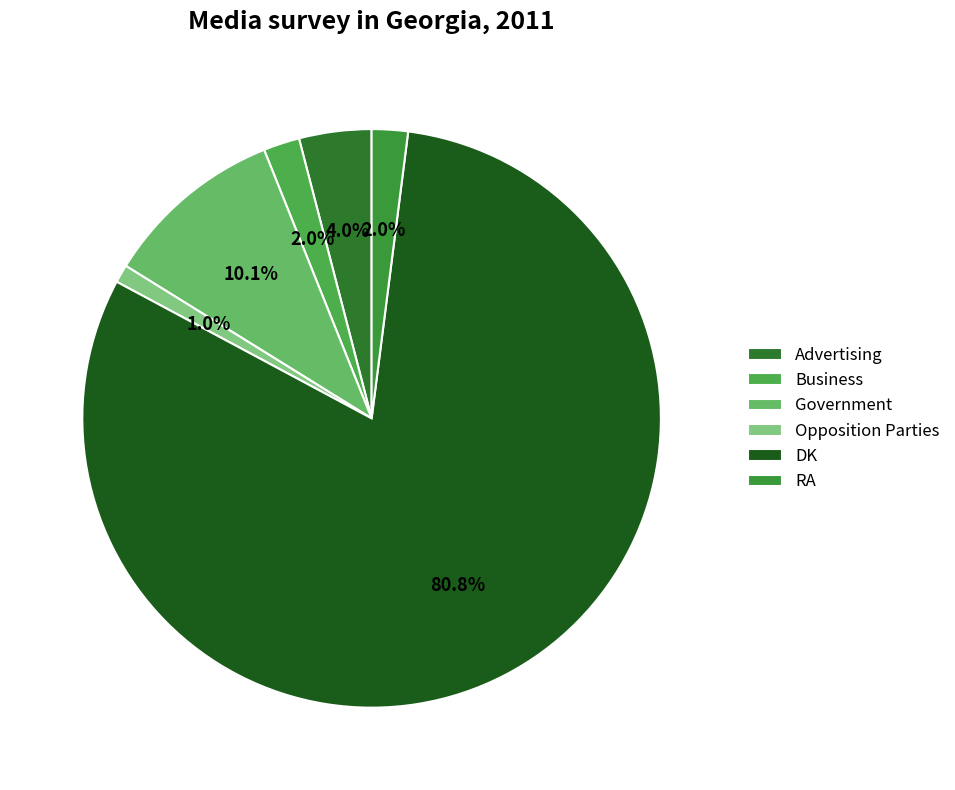

How many segments does this pie chart have?

6